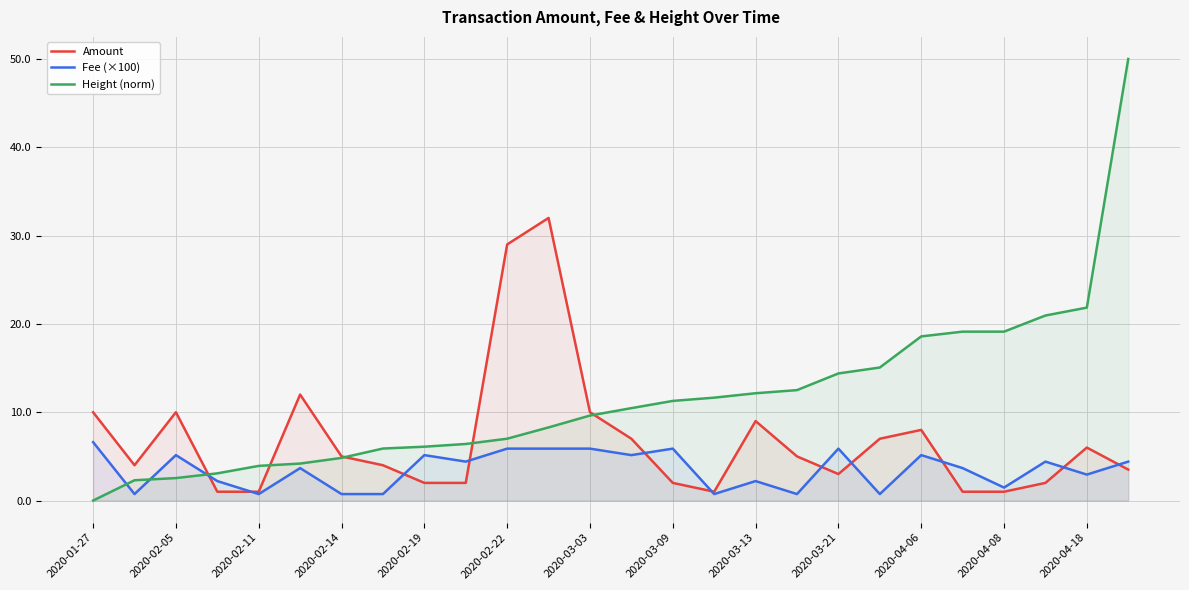

At 2020-03-09, list the series in order from largest to smallest.

Height (norm), Fee (×100), Amount